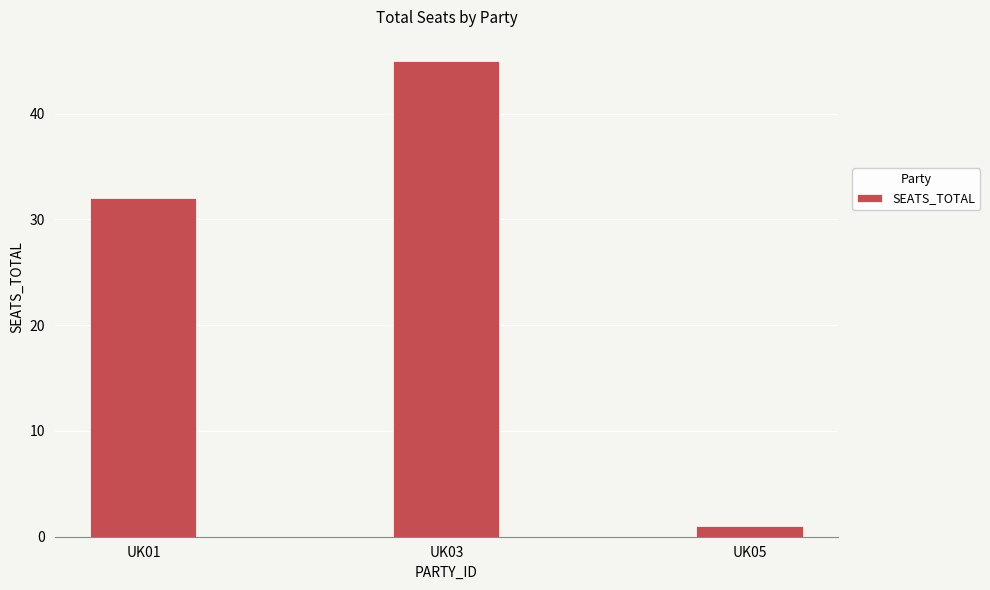

Rank the categories by value from highest to lowest.

UK03, UK01, UK05